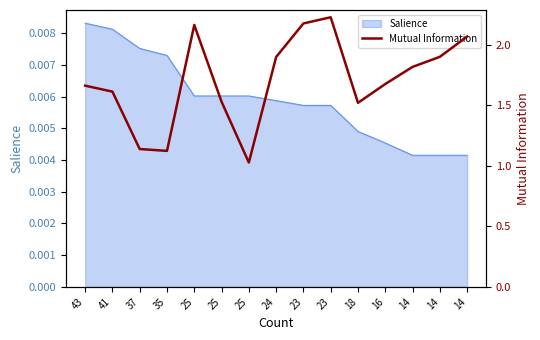

True or false: the data shows 1.5 at 25.

True